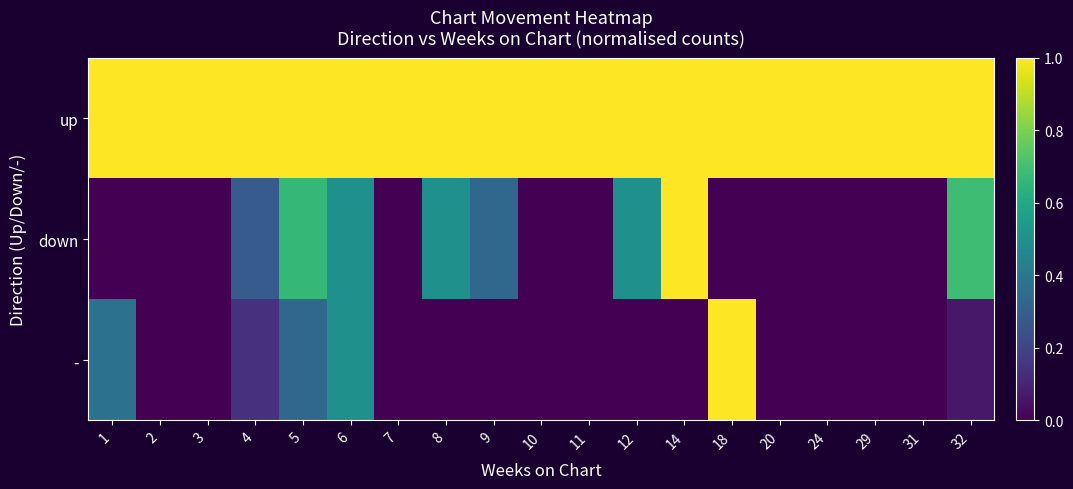

What is the maximum value shown in the chart?

1.0